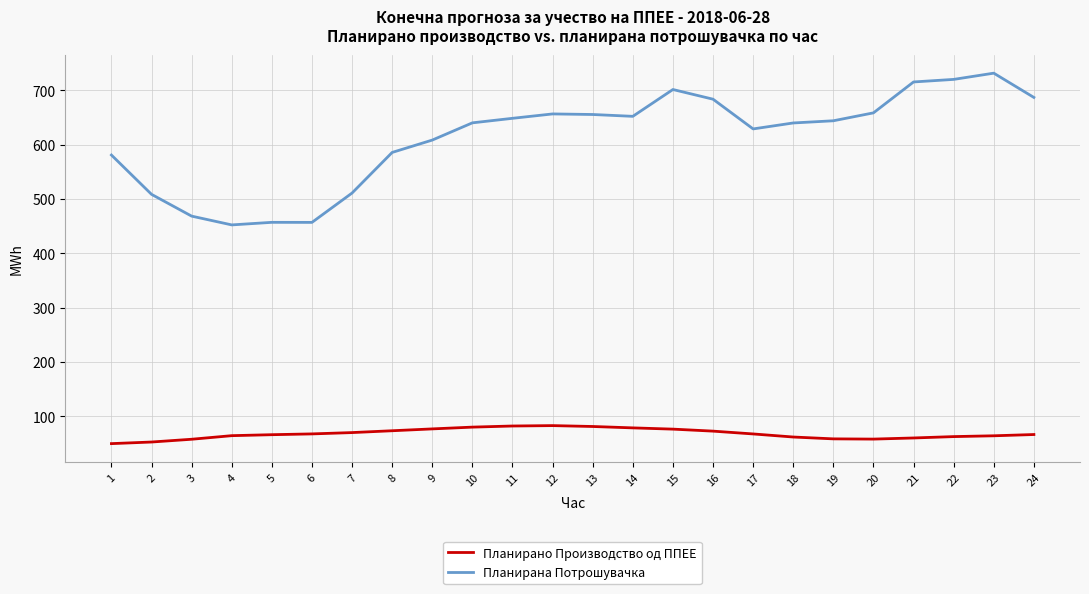

At 12, list the series in order from smallest to largest.

Планирано Производство од ППЕЕ, Планирана Потрошувачка